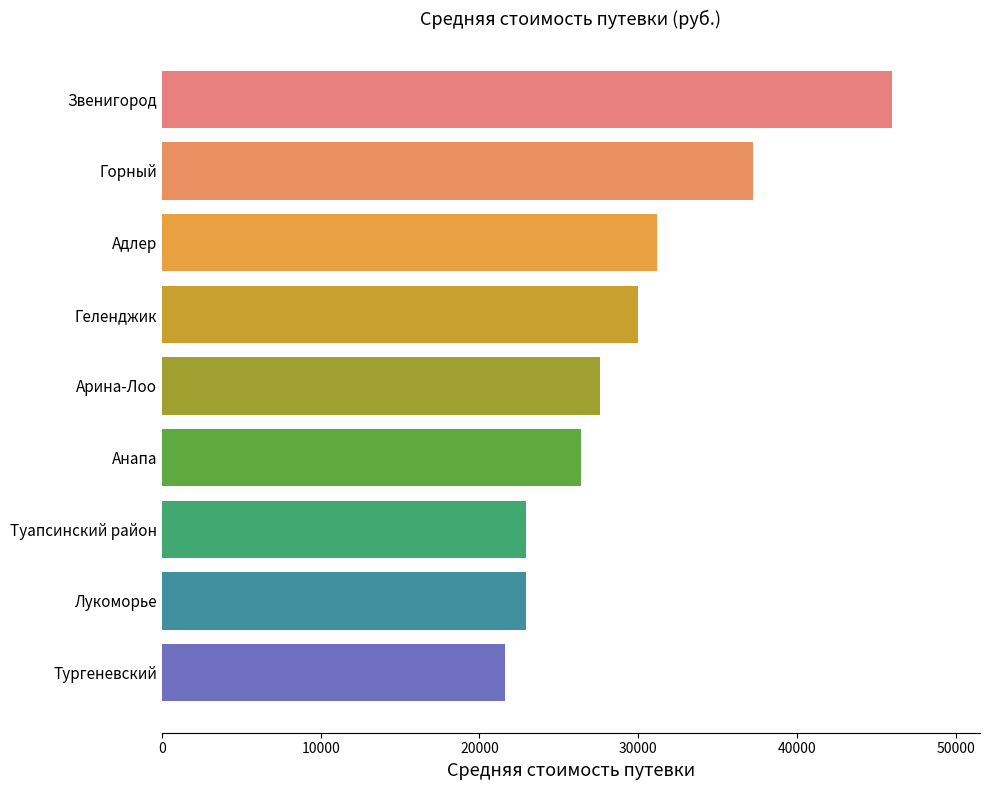

Which label corresponds to the smallest value in the chart?

Тургеневский